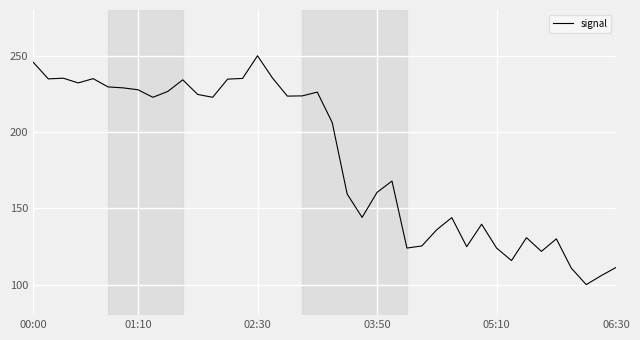

What is the smallest value displayed?

100.0